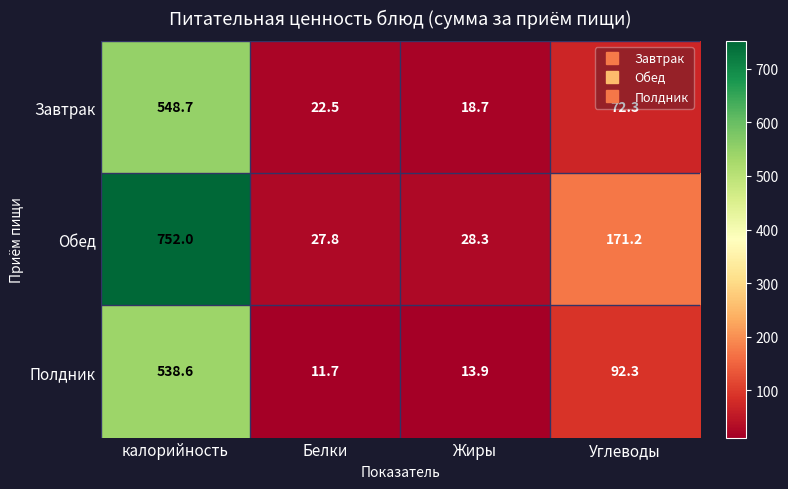

At which label does Обед first exceed 171?

калорийность